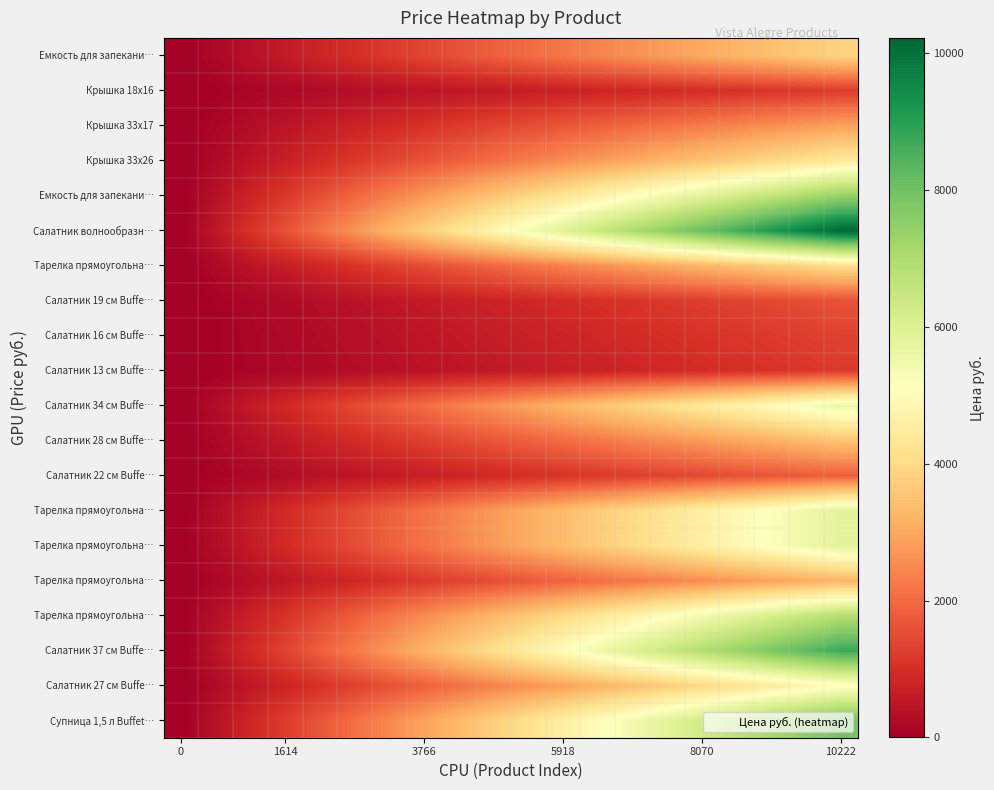

What is the total value across all series at 14?

68328.1